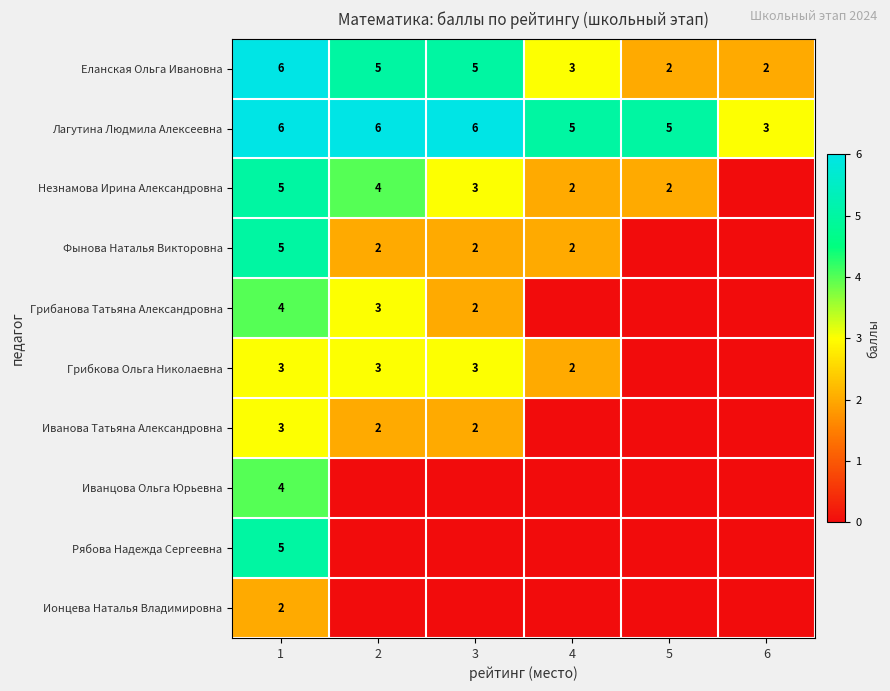

True or false: Рябова Надежда Сергеевна has a value of 5 at 1.

True